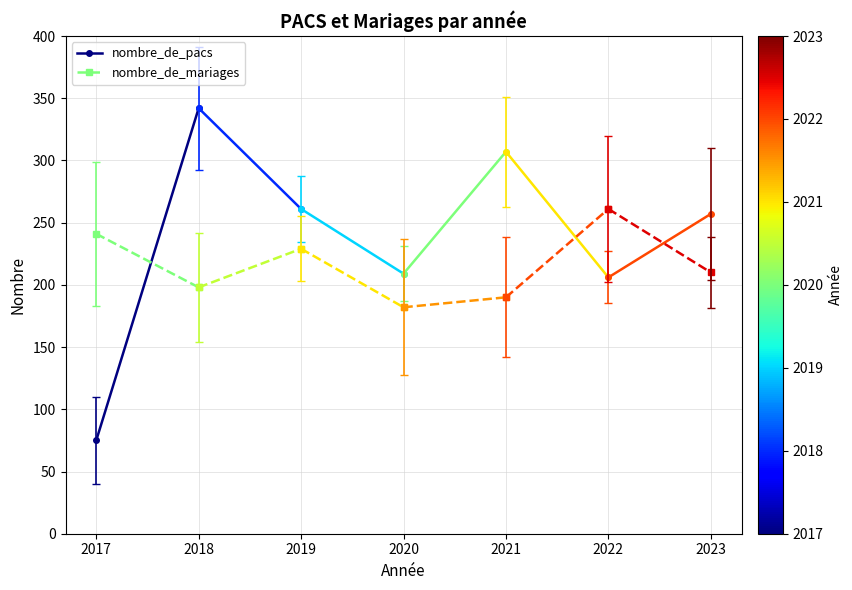

At how many categories does at least one series exceed 255?

1